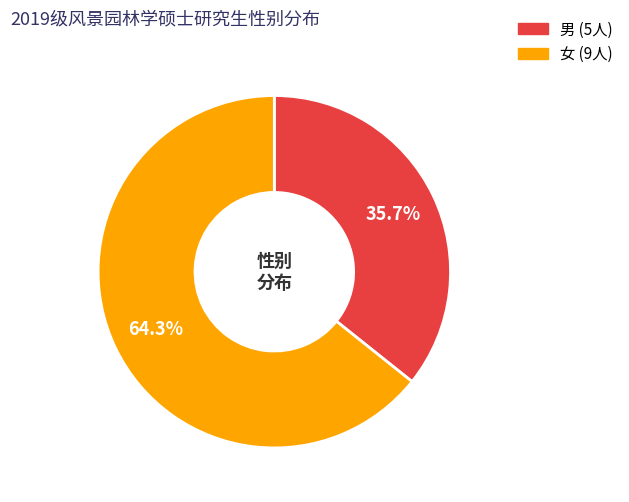

To the nearest percent, what is the combined percentage of 女 and 男?

100%